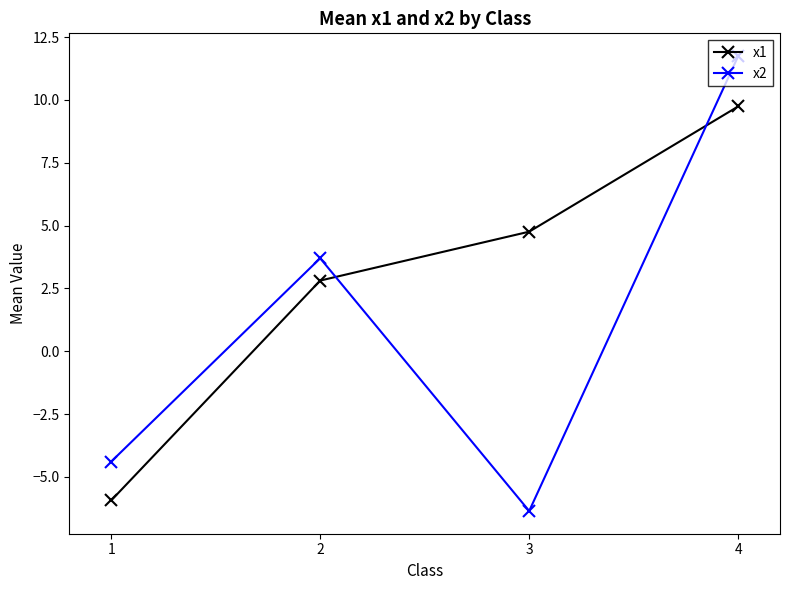

How many values in the x2 series are below 3?

2